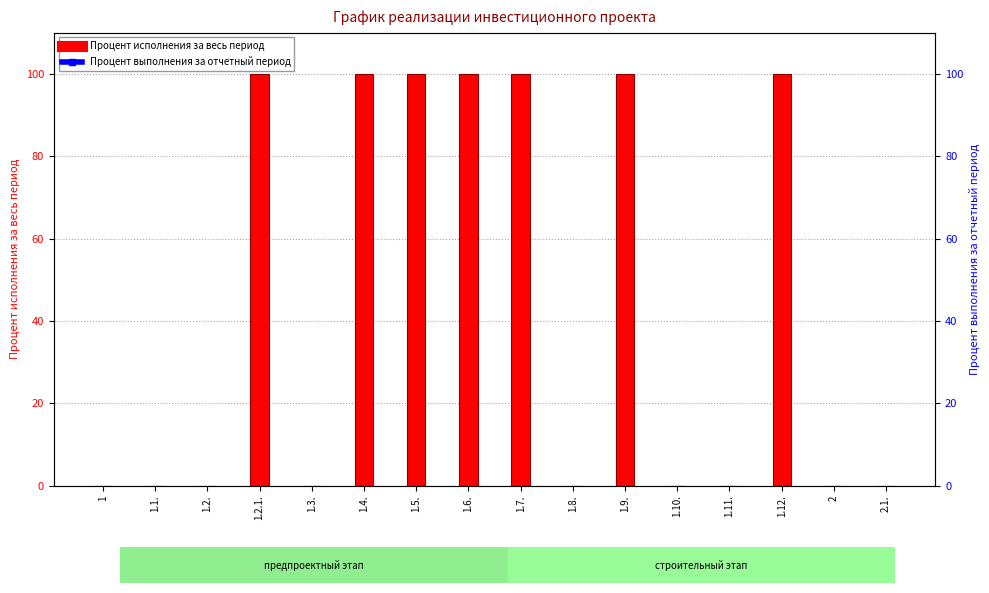

What is the difference between the Процент исполнения за весь период values at 1.6. and 1.1.?

100